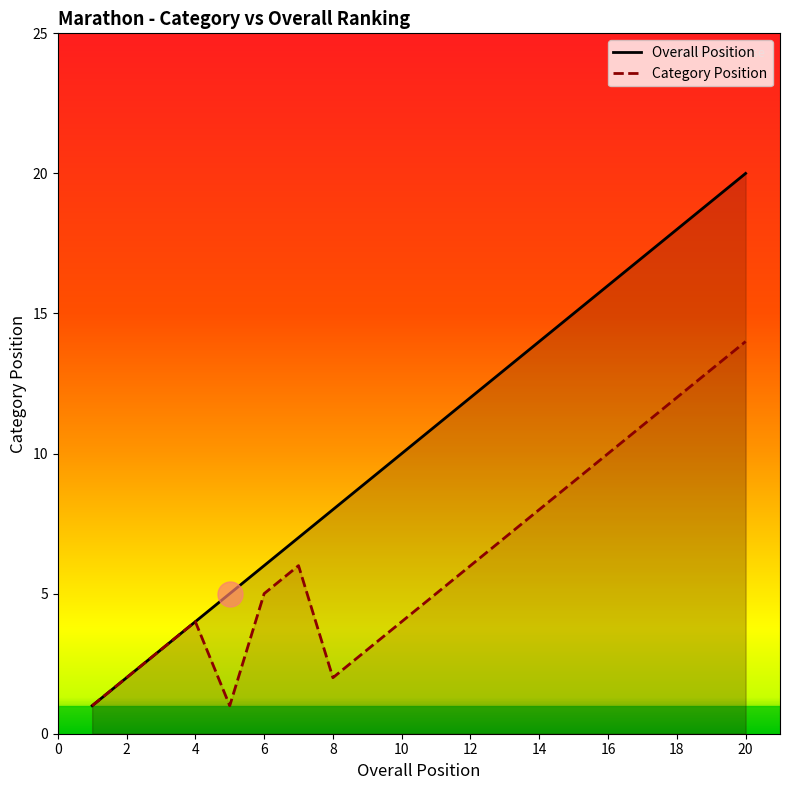

Reading right to left, list all the values displayed in this chart.

Overall Position: 20=20	19=19	18=18	17=17	16=16	15=15	14=14	13=13	12=12	11=11	10=10	9=9	8=8	7=7	6=6	5=5	4=4	3=3	2=2	1=1
Category Position: 20=14	19=13	18=12	17=11	16=10	15=9	14=8	13=7	12=6	11=5	10=4	9=3	8=2	7=6	6=5	5=1	4=4	3=3	2=2	1=1